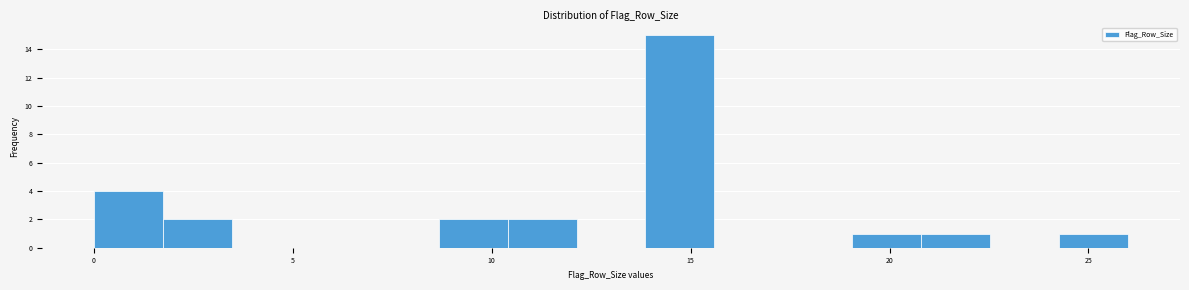

Around what value on the x-axis is the tallest bar? Give the approximate position of its centre, as read against the axis.

14.5